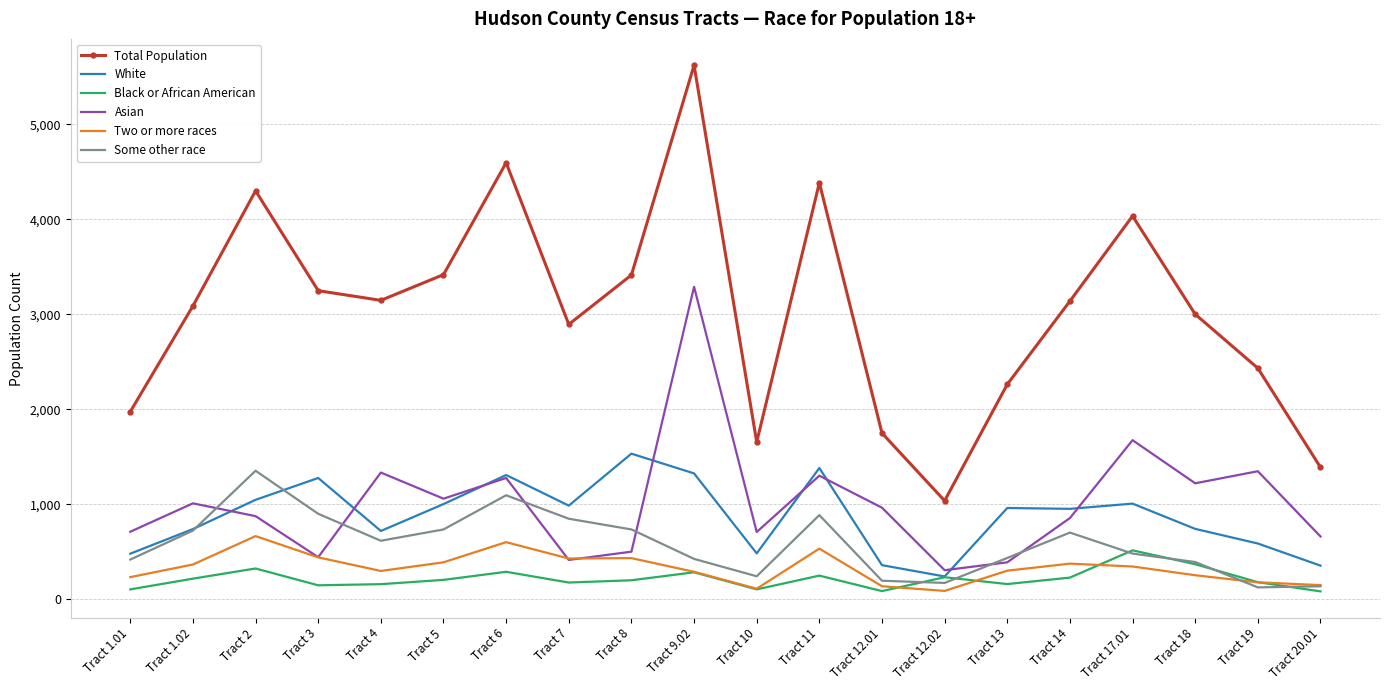

What is the total value across all series at Tract 5?

6801